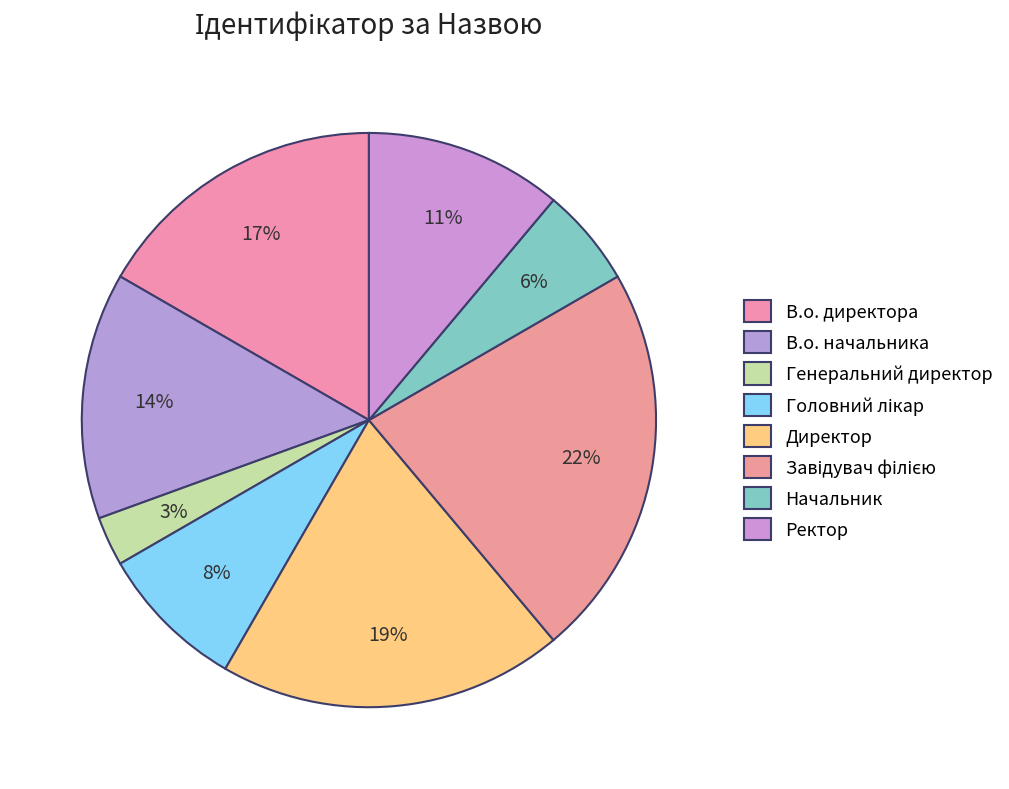

How many segments does this pie chart have?

8